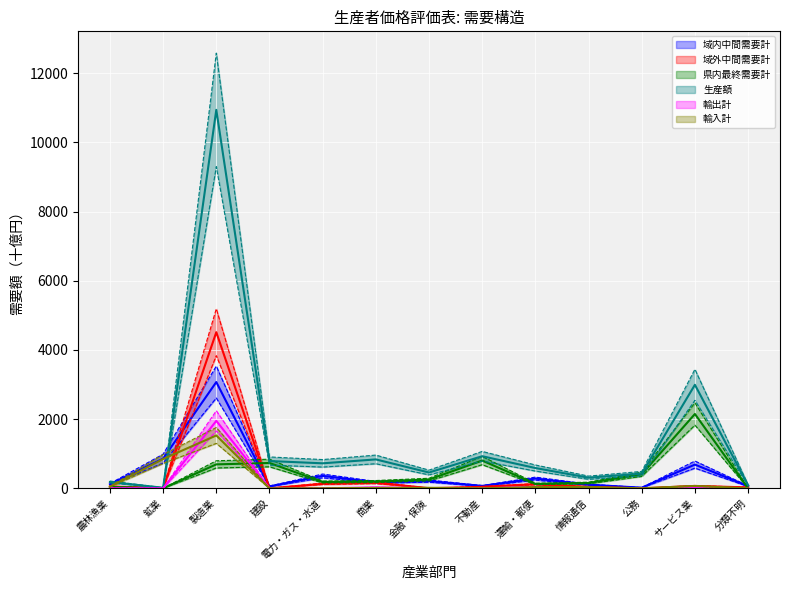

What are all the series names shown in the legend?

域内中間需要計, 域外中間需要計, 県内最終需要計, 生産額, 輸出計, 輸入計